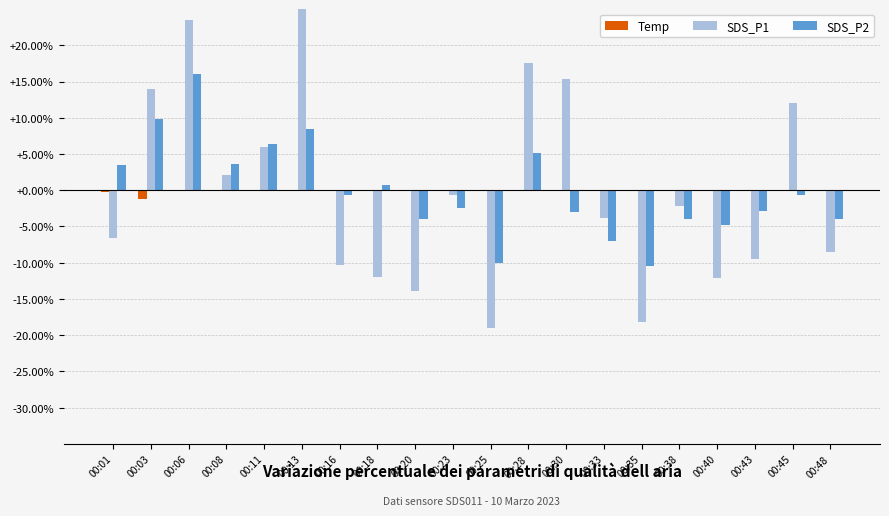

What is the total value across all series at 00:35?

-28.5